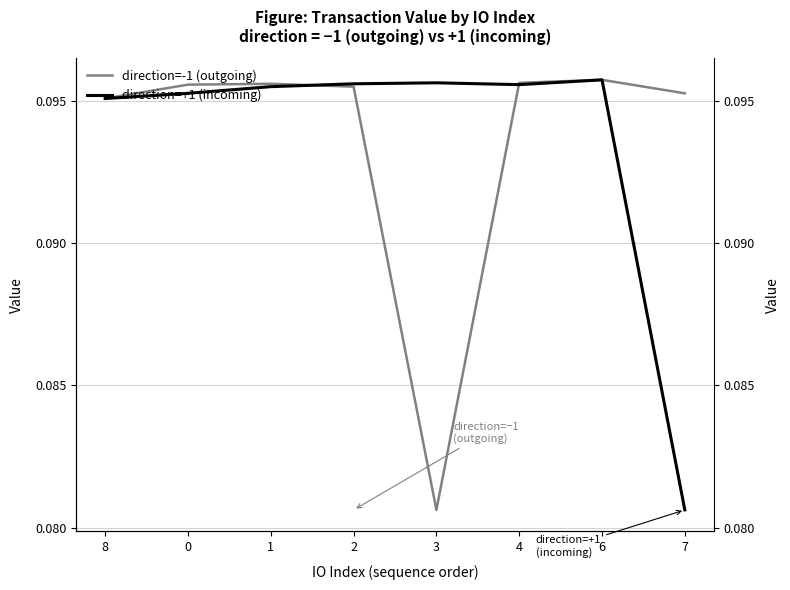

How many interior local valleys does the direction=-1 (outgoing) series have?

1